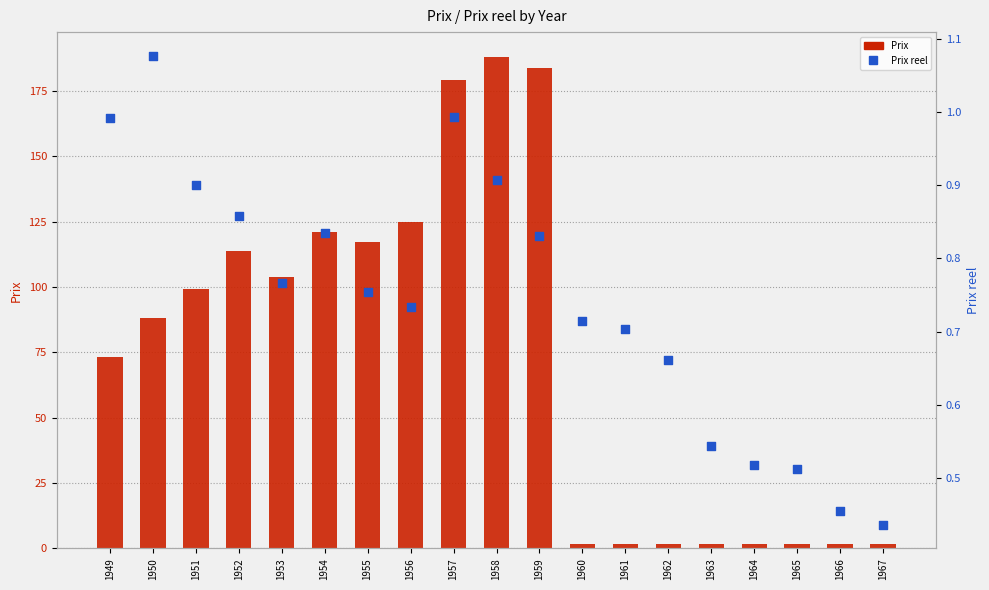

Which series contains the lowest Y value?

Prix reel